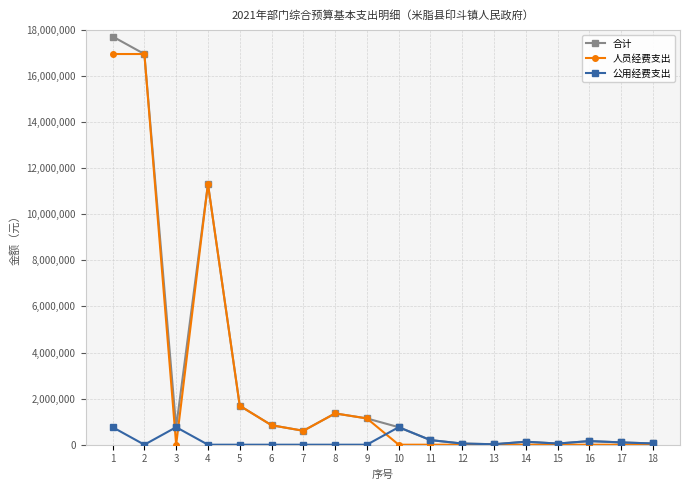

True or false: 合计 has a value of 760200 at 3.

True